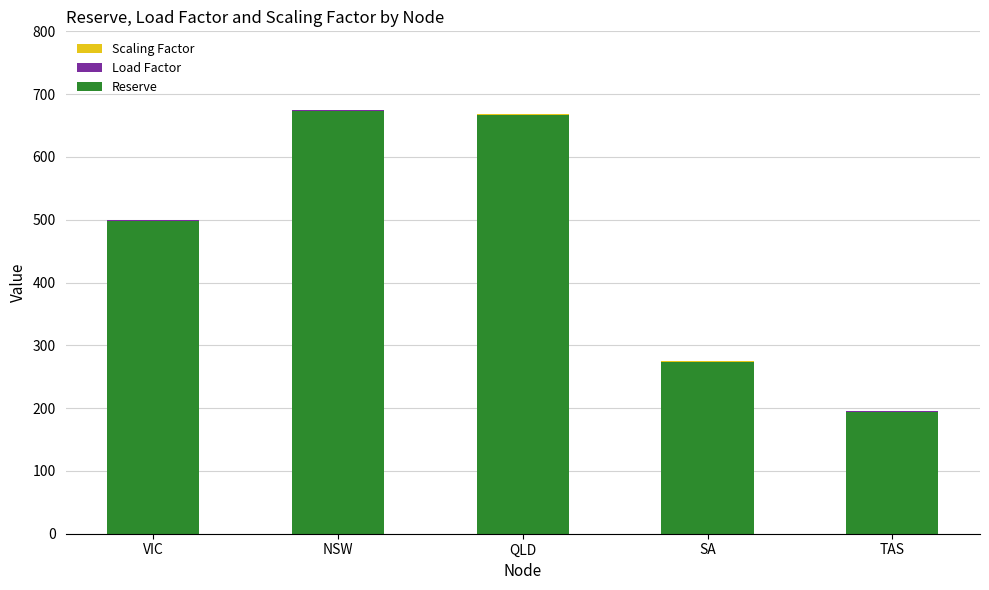

What is the maximum value for Reserve?

673.2